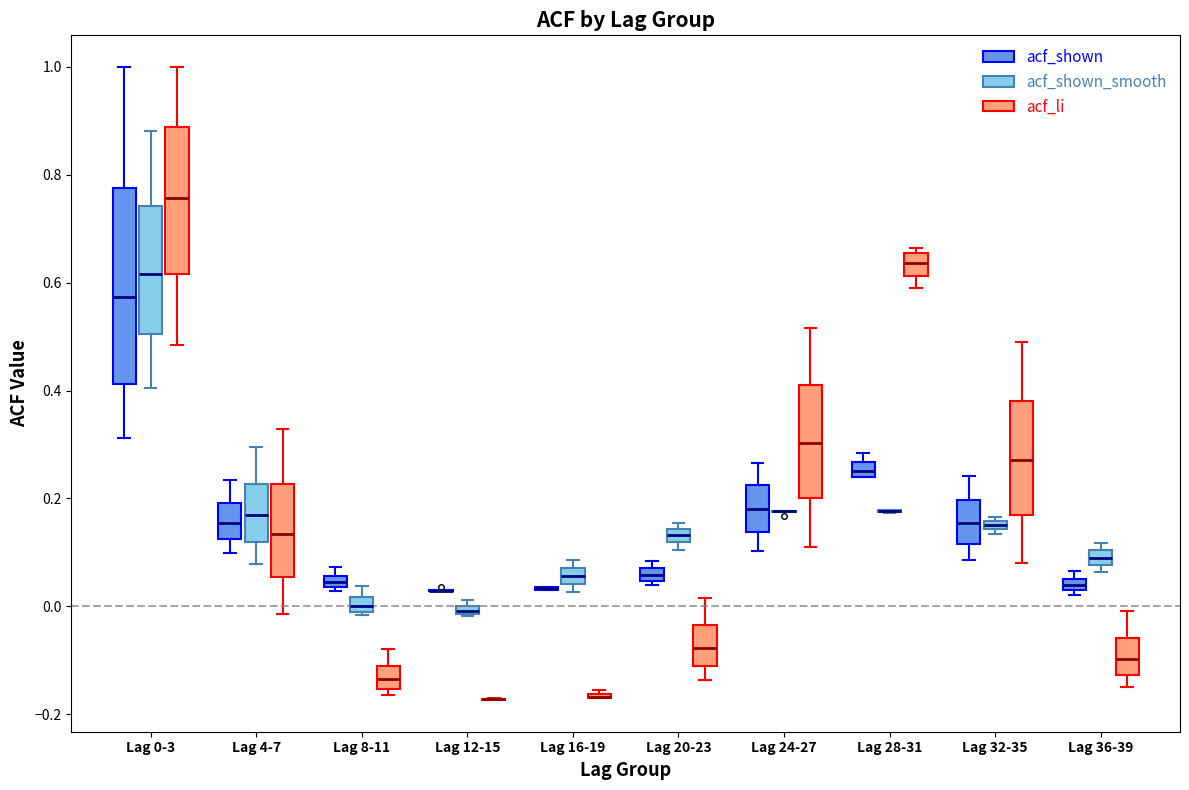

Where is the upper edge of the box for Lag 36-39 (acf_shown) on the y-axis? The values are not printed on the chart, so give them approximately, as read against the axis.

0.06